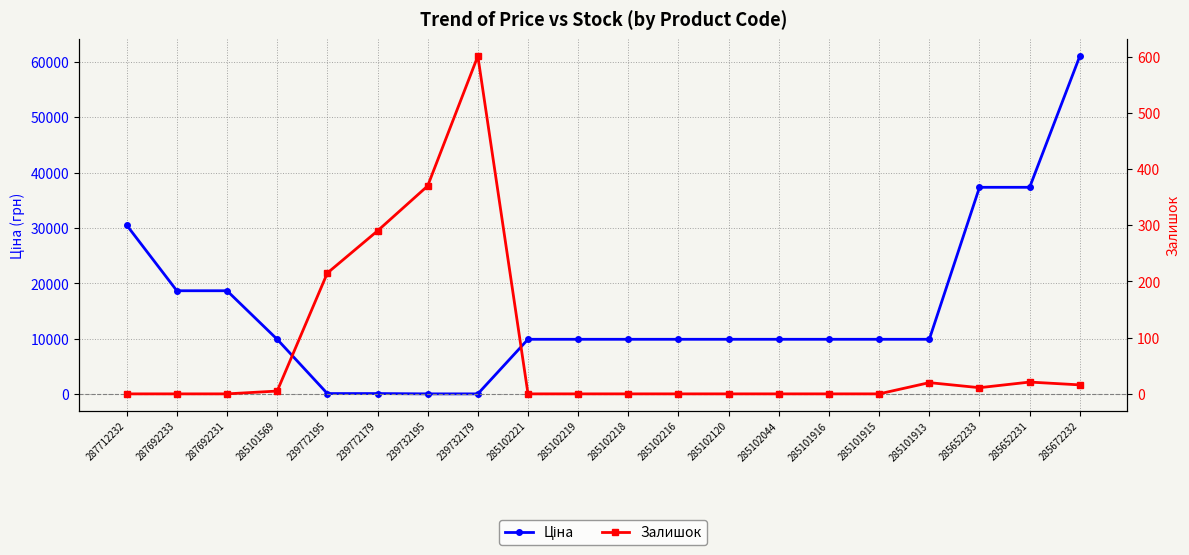

At which label does Ціна first exceed 9908?

287712232